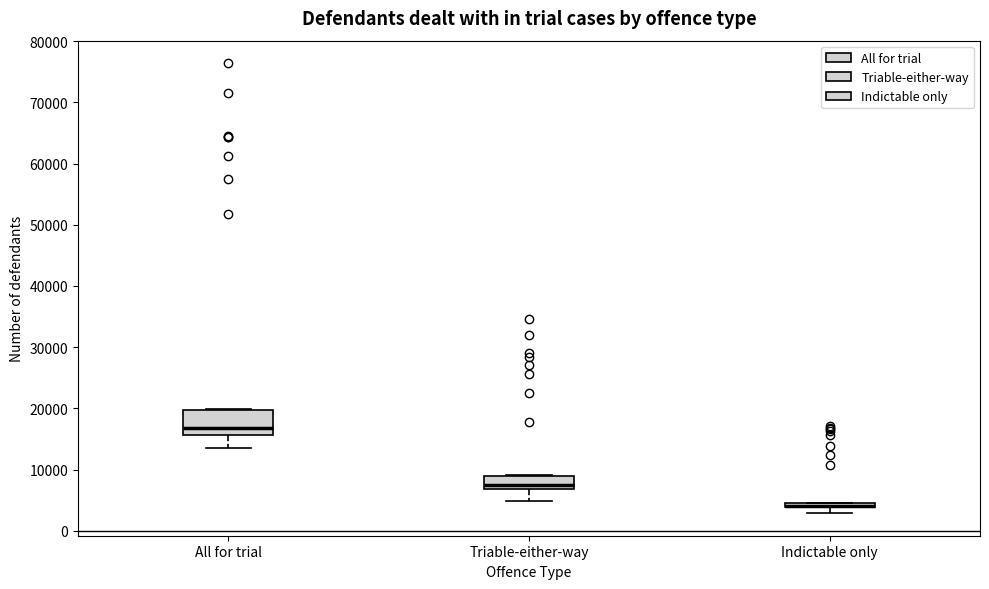

Which box is the tallest, from its lower edge to its upper edge?

All for trial